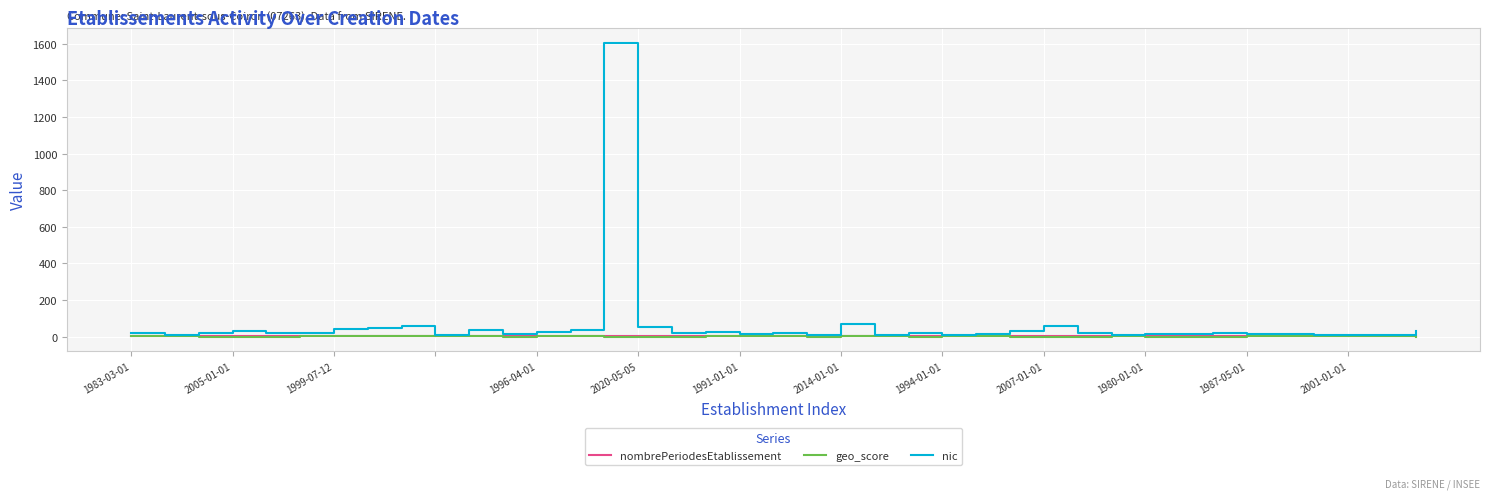

What are all the series names shown in the legend?

nombrePeriodesEtablissement, geo_score, nic